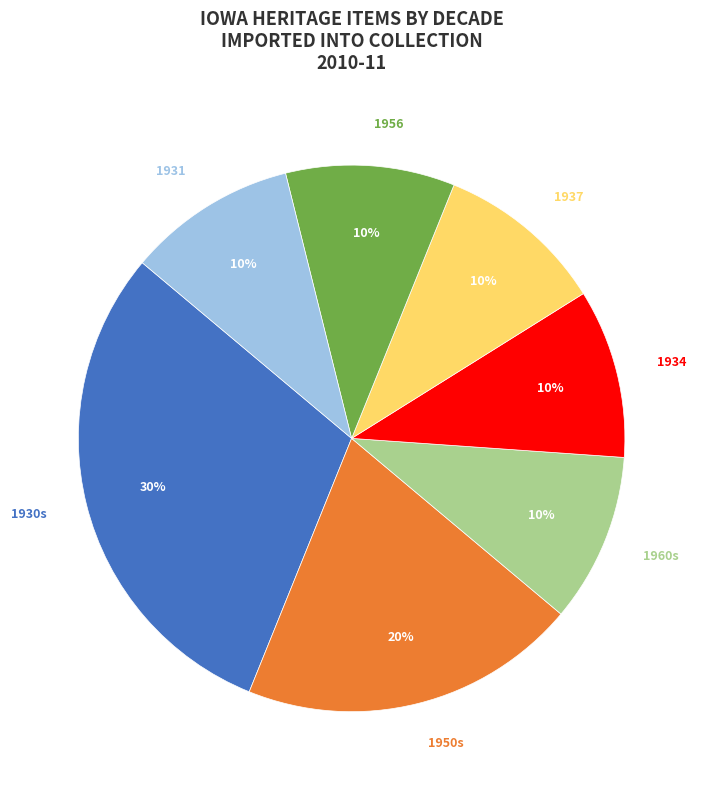

Does any single category account for the majority?

No